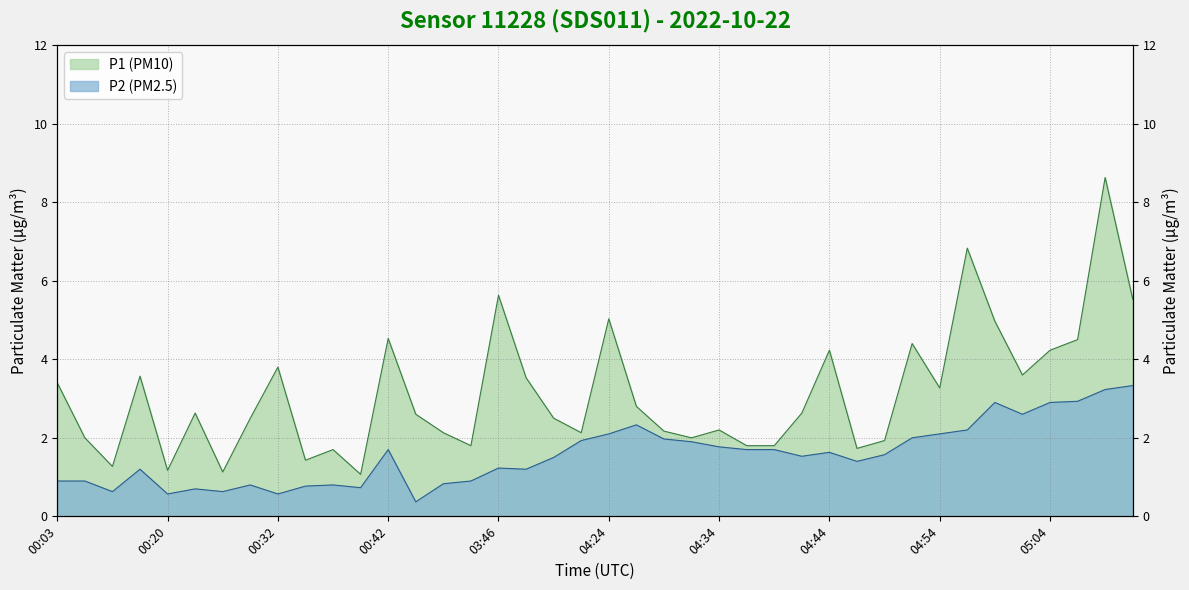

Which series has the largest total across all categories?

P1